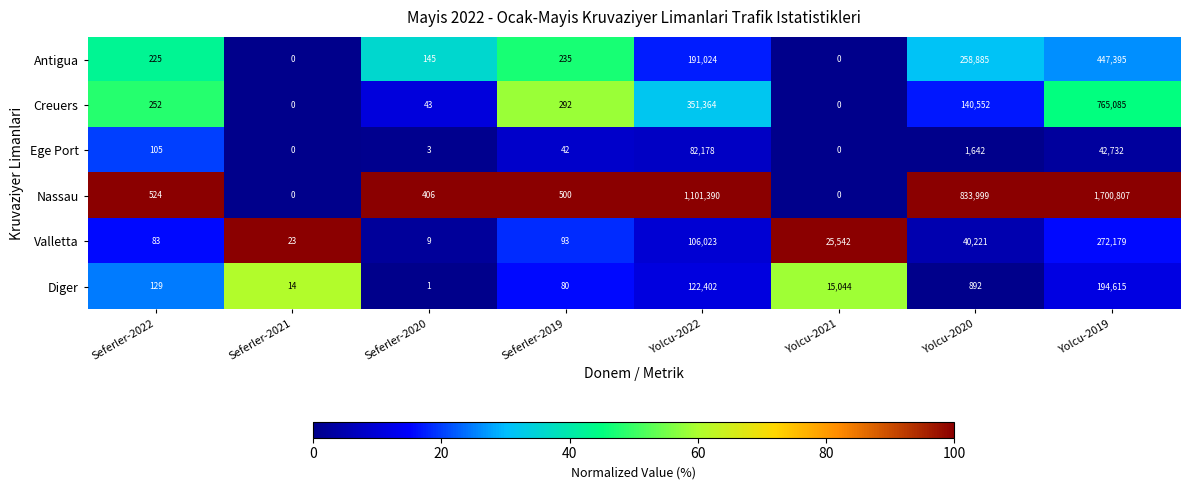

What is the difference between the second highest and second lowest values in the Antigua series?

258885